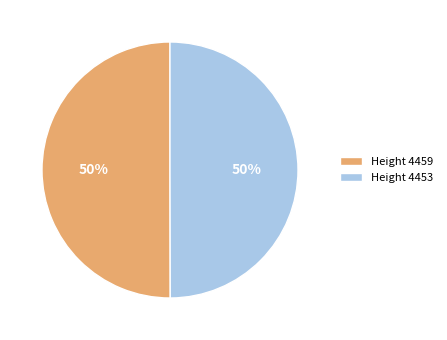

Combined, do Height 4453 and Height 4459 account for over 50%?

Yes